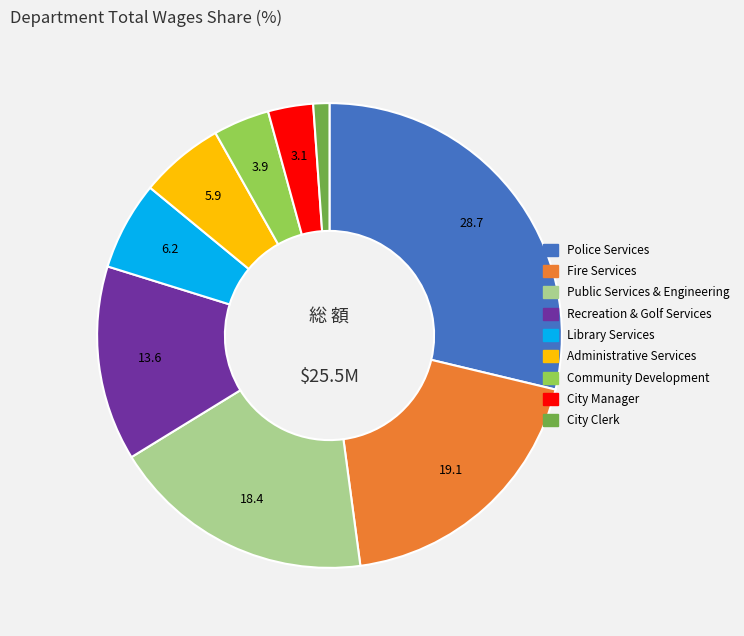

Which slice is the largest?

Police Services